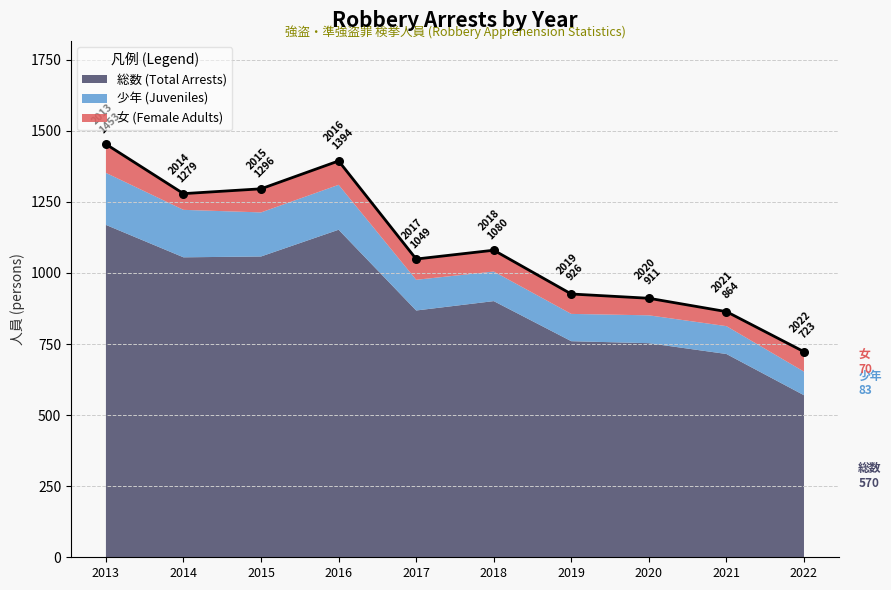

Is the value of 女 (Female Adults) at 2017 greater than the value of 総数 (Total Arrests) at 2019?

No